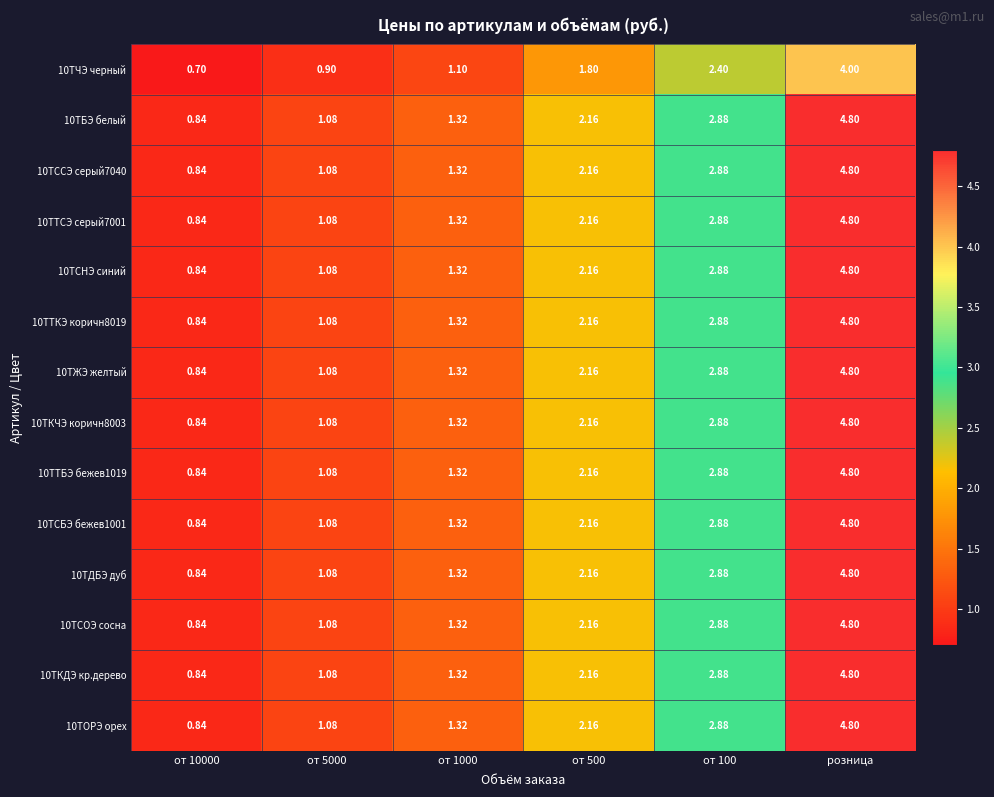

At which label does 10ТТСЭ серый7001 reach its peak?

розница